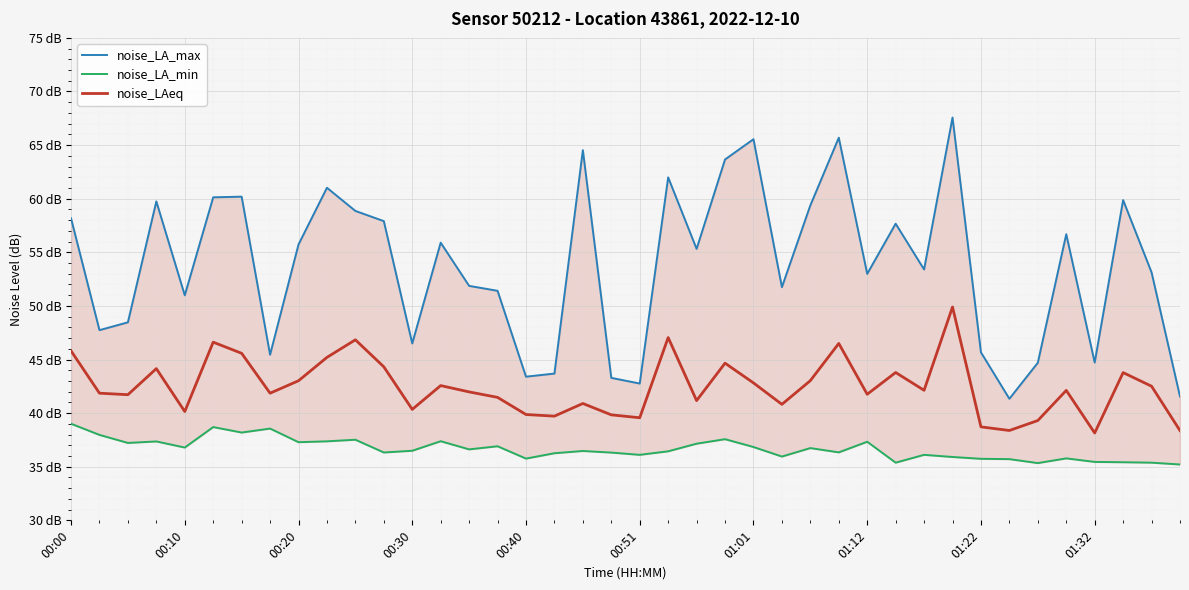

What is the difference between the noise_LA_min values at 11 and 14?

0.3